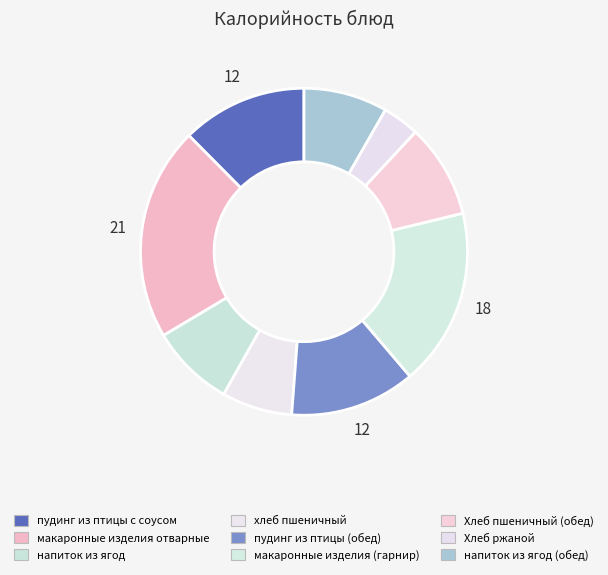

To the nearest percent, what is the combined percentage of пудинг из птицы (обед) and Хлеб пшеничный (обед)?

22%